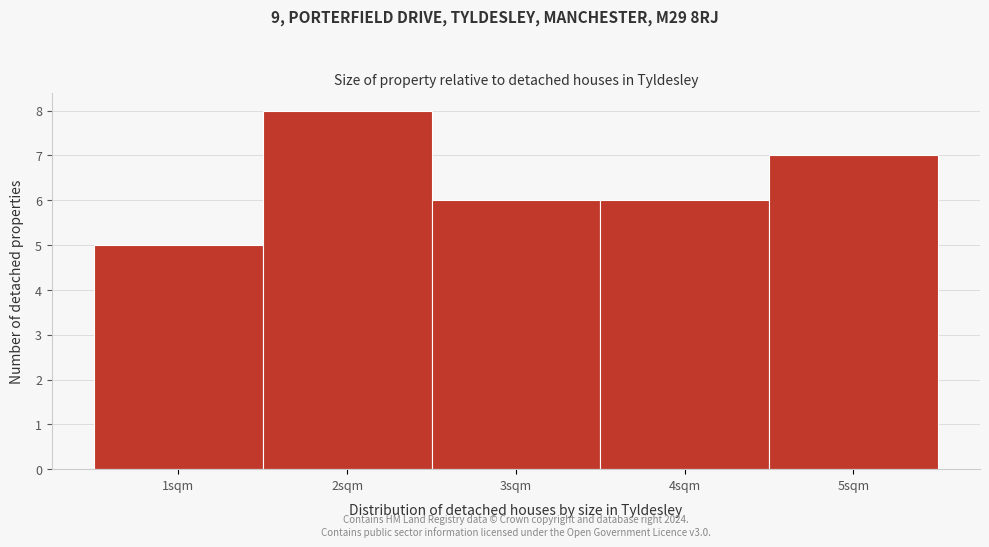

Reading left to right, list all the values displayed in this chart.

1sqm=5	2sqm=8	3sqm=6	4sqm=6	5sqm=7